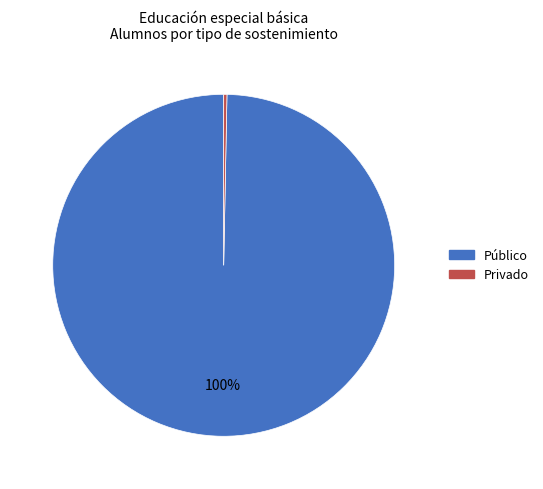

Is there a majority slice in this chart?

Yes